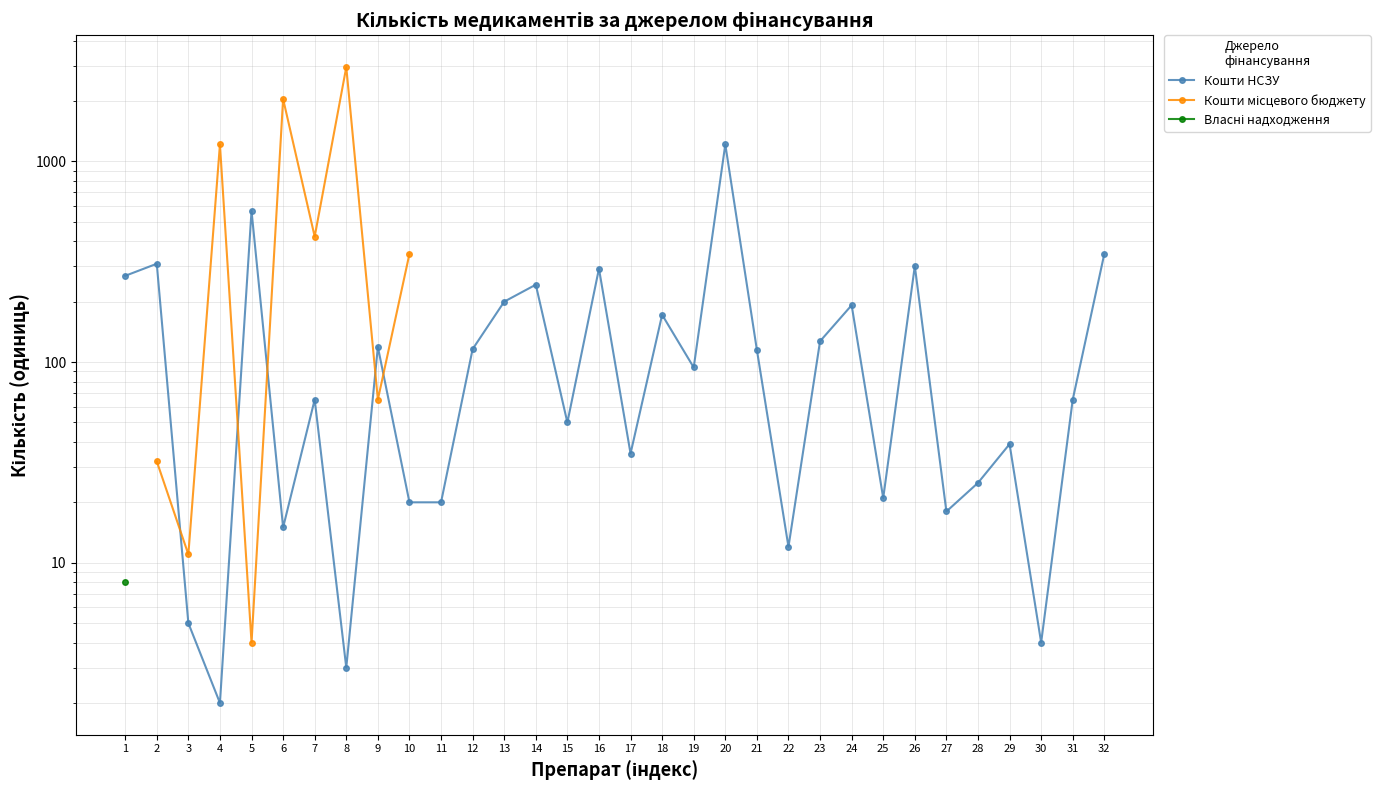

What is the difference between the highest and lowest values at 4?

1213.0